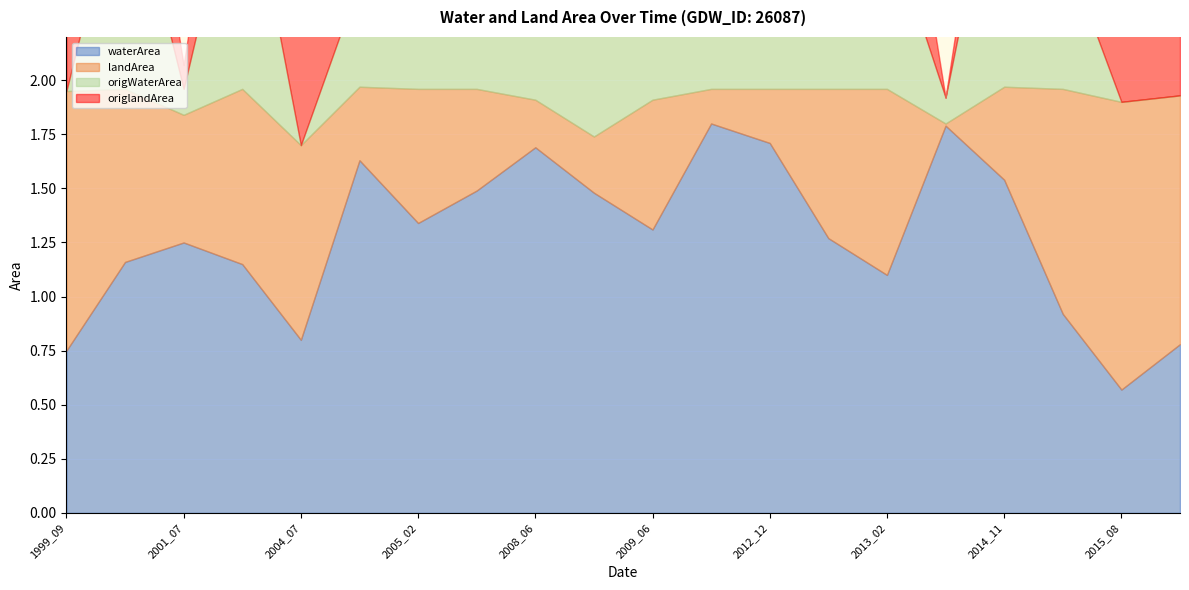

List the series in order of their peak value, highest first.

waterArea, origWaterArea, landArea, origlandArea